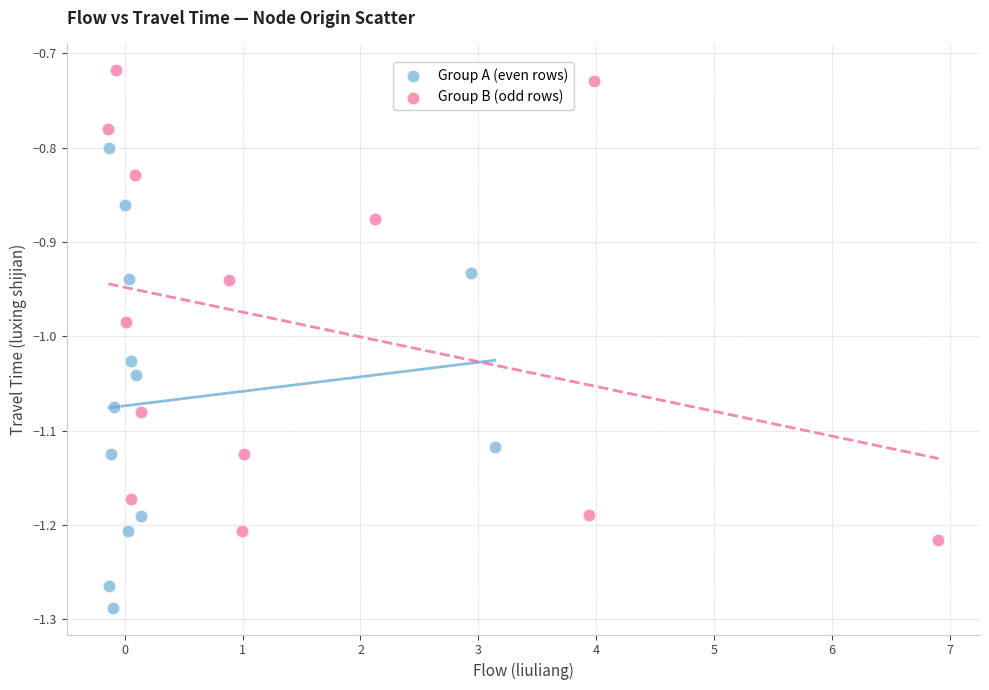

Which series has the largest Y range (max minus min)?

Group B (odd rows)